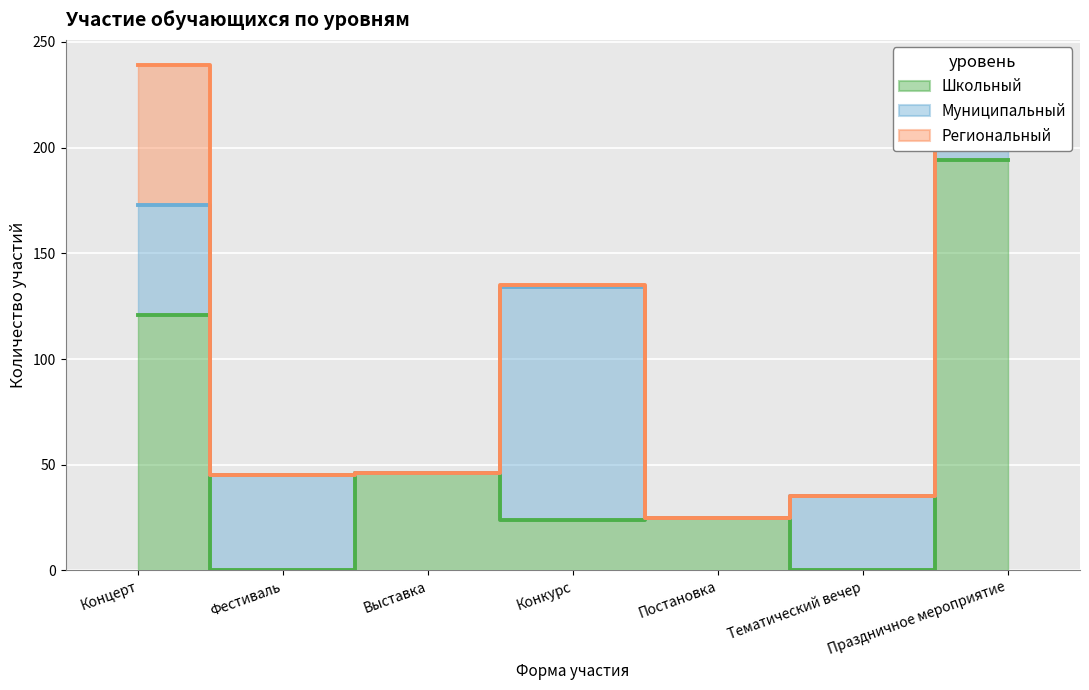

What is the maximum value shown in the chart?

239